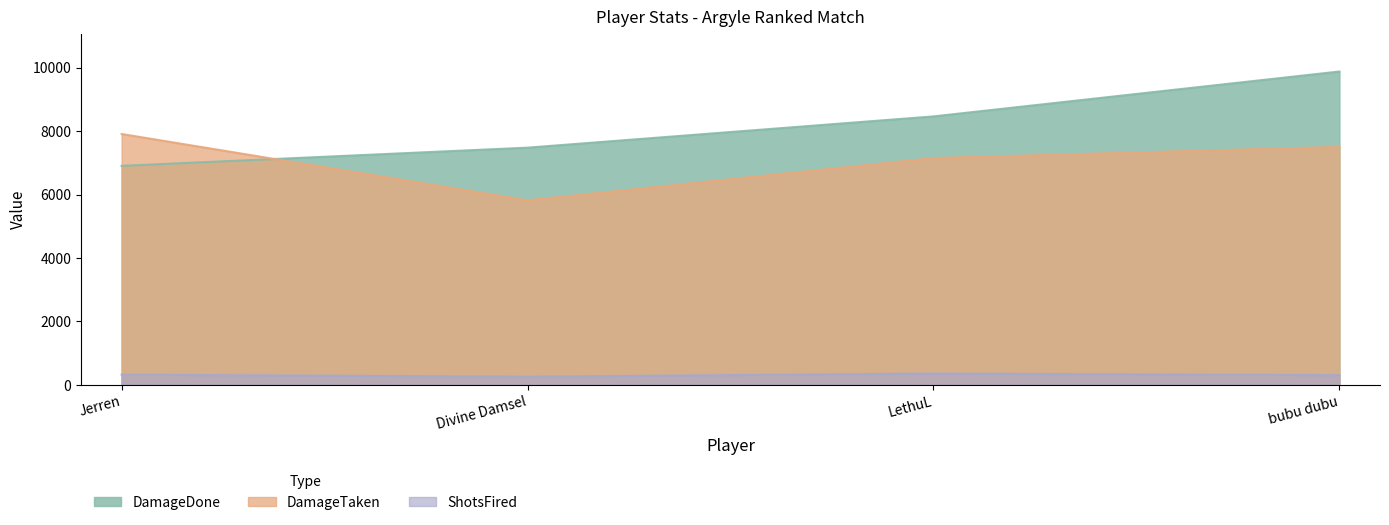

Rank the series at Jerren from highest to lowest value.

DamageTaken, DamageDone, ShotsFired